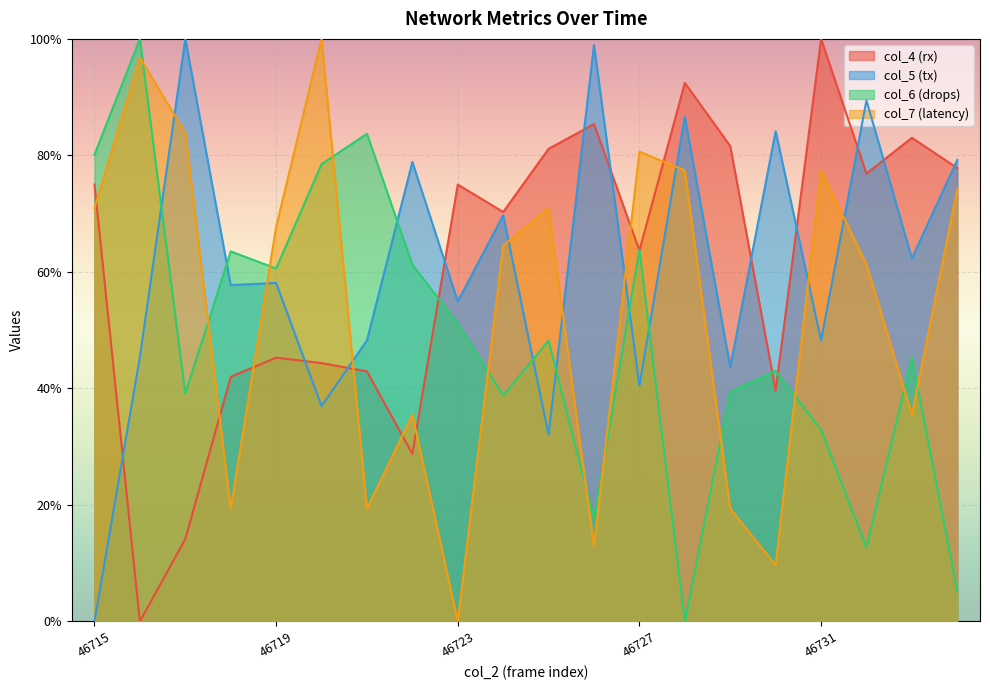

How many times do col_7 and col_4 cross each other?

8